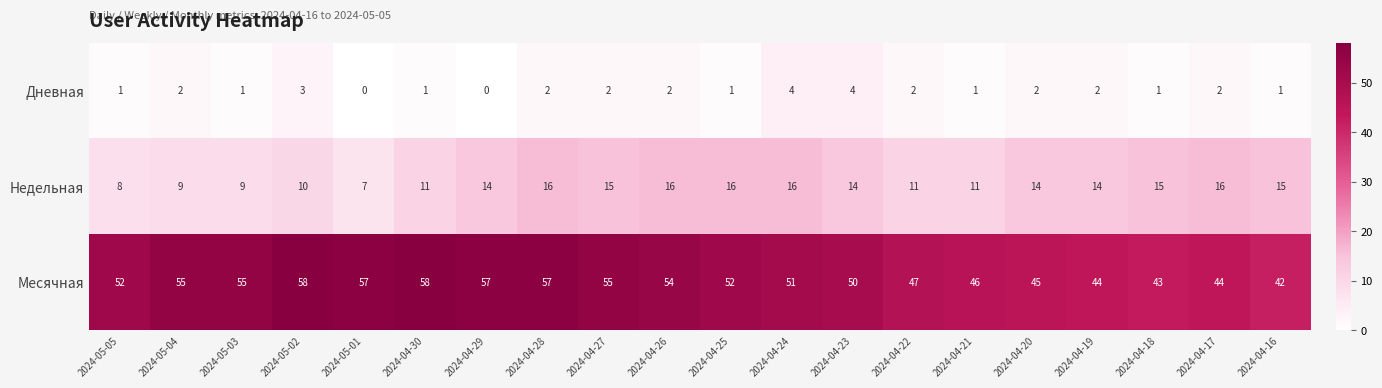

What is the total value across all series at 2024-05-01?

64